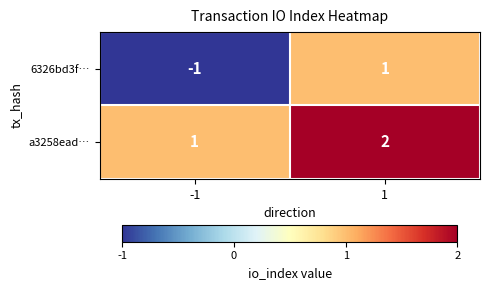

Which series has the largest range (max minus min)?

6326bd3f…